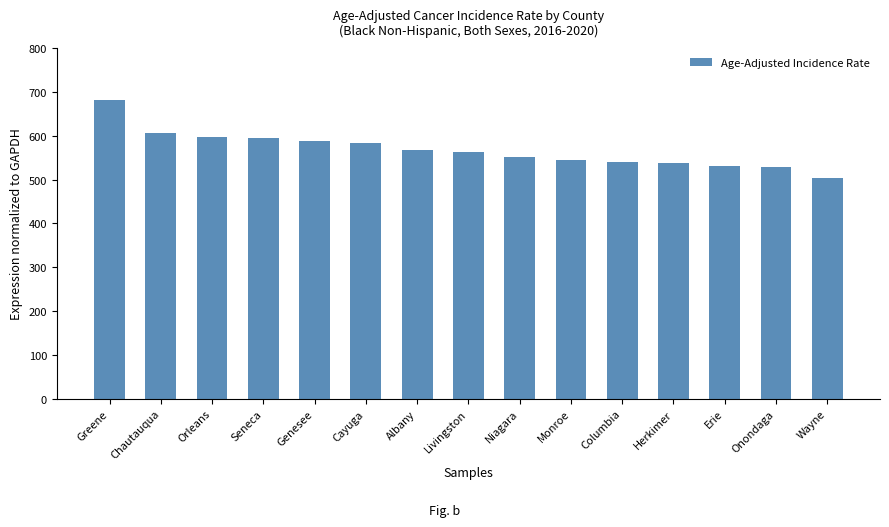

What is the value of the 4th bar from the left?

594.5